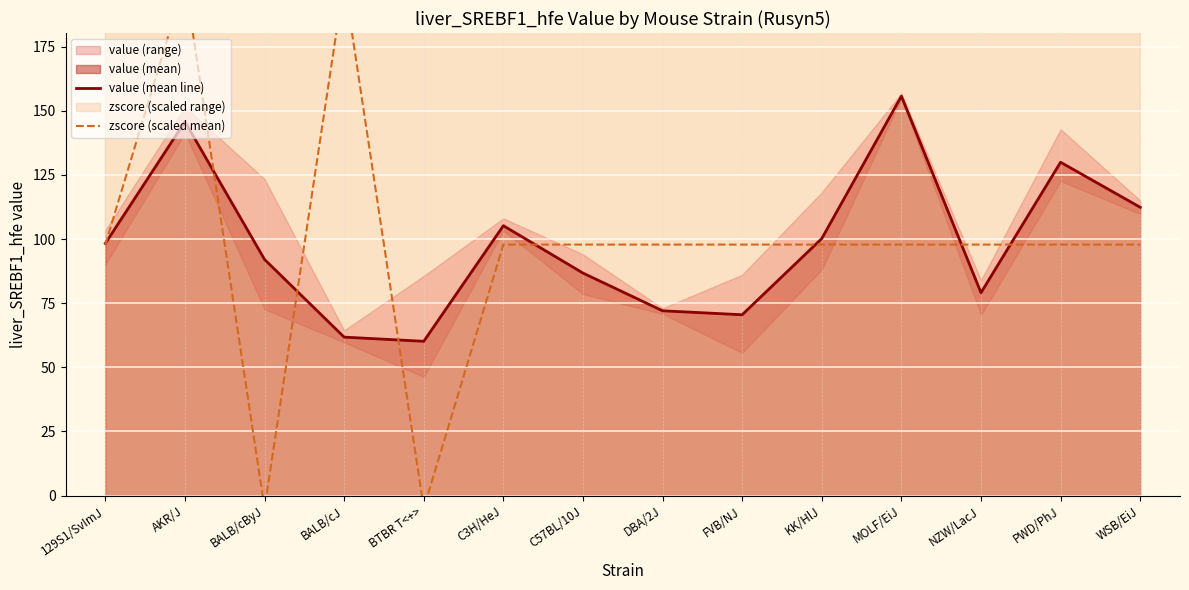

The value (mean line) series shows 71.4 at MOLF/EiJ. True or false?

False